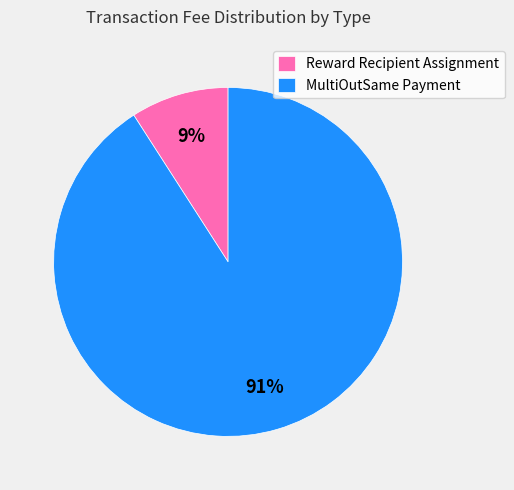

Combined, do Reward Recipient Assignment and MultiOutSame Payment account for over 50%?

Yes